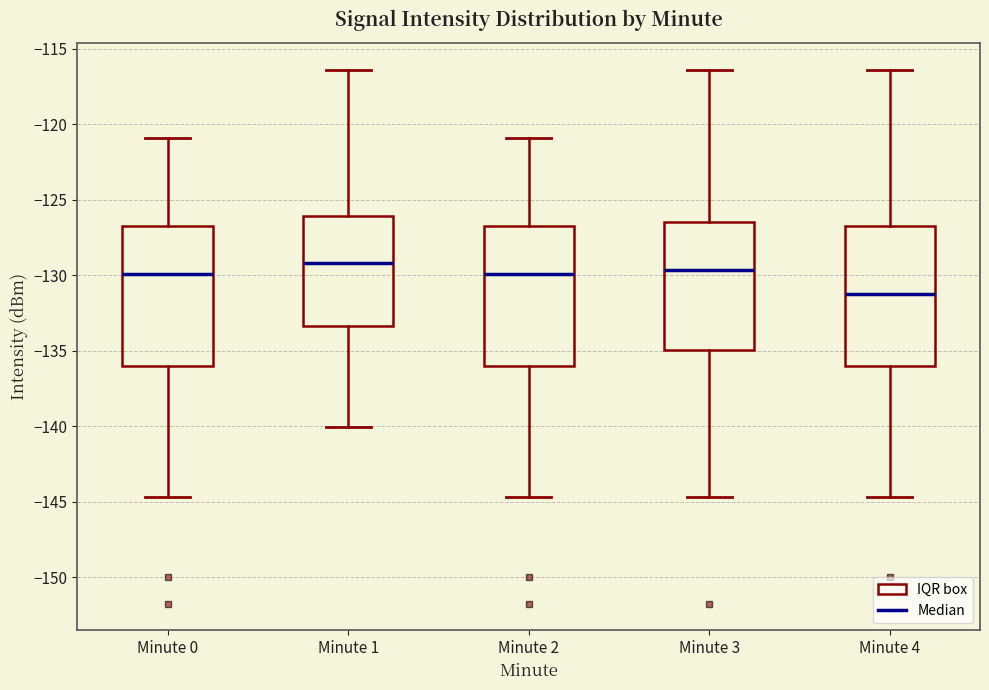

Where does the median line of the box for Minute 3 sit on the y-axis? The values are not printed on the chart, so give them approximately, as read against the axis.

-129.5